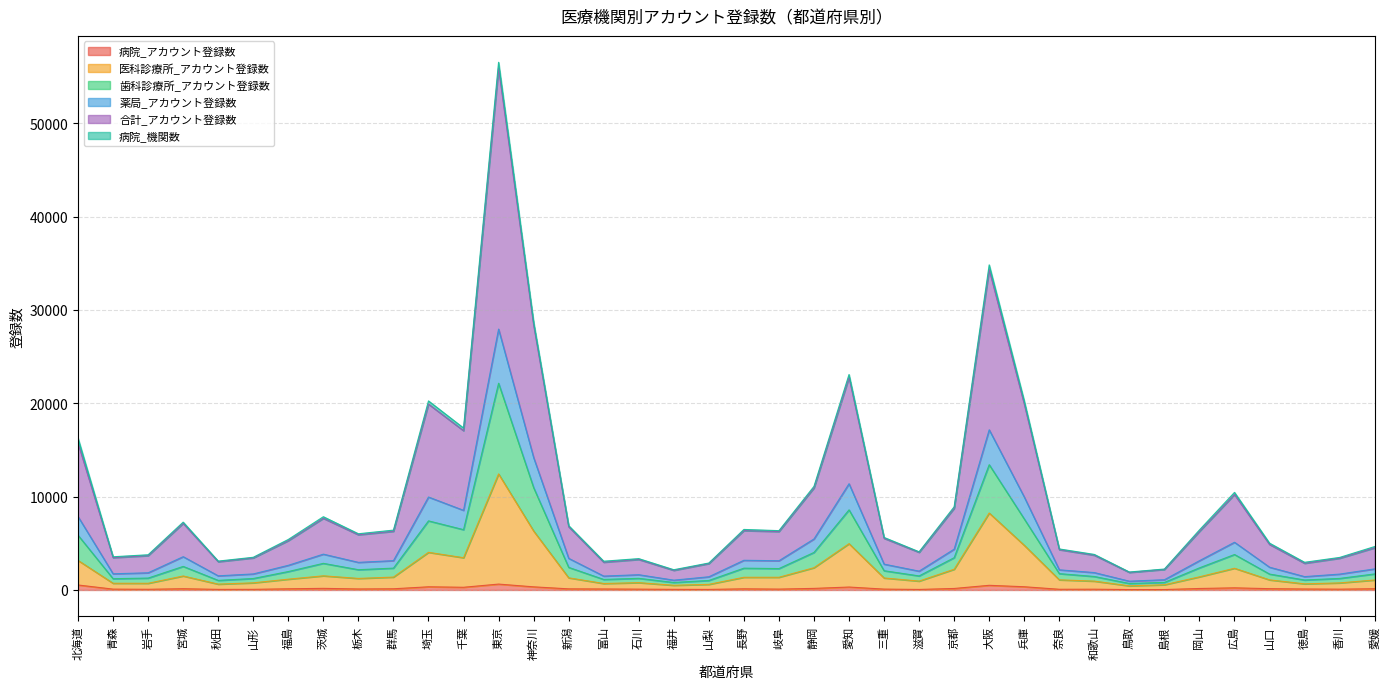

Which has a higher value, 兵庫 or 愛知?

兵庫